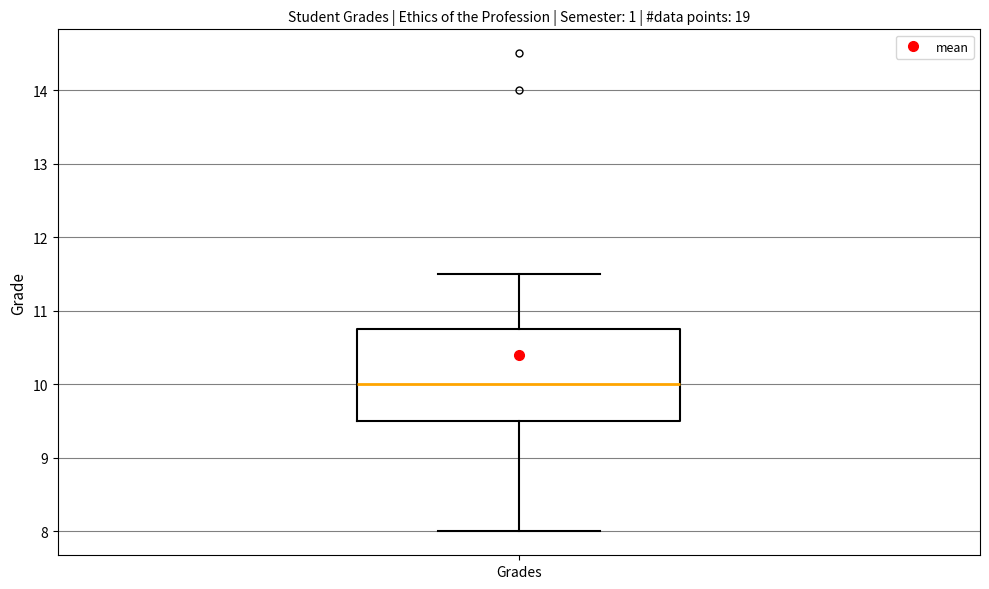

Where is the upper edge of the box for Grades on the y-axis? The values are not printed on the chart, so give them approximately, as read against the axis.

10.8